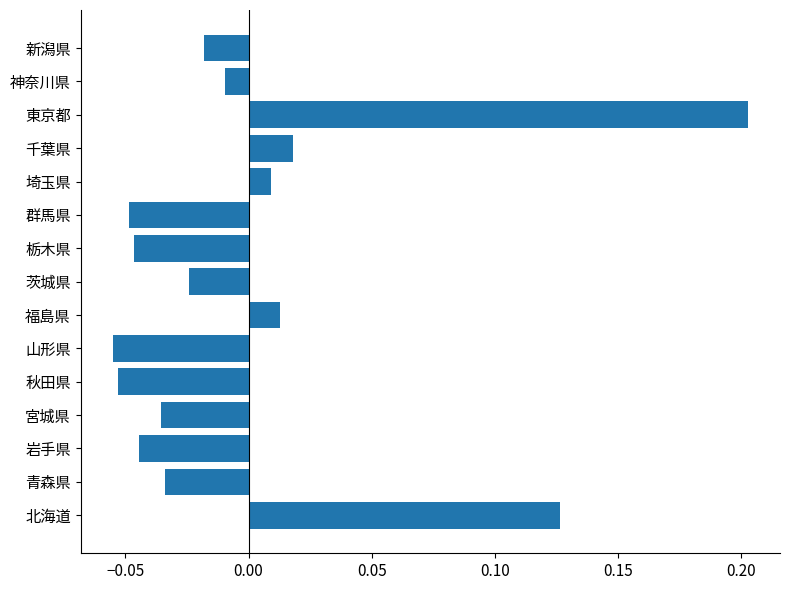

Which label corresponds to the largest value in the chart?

東京都